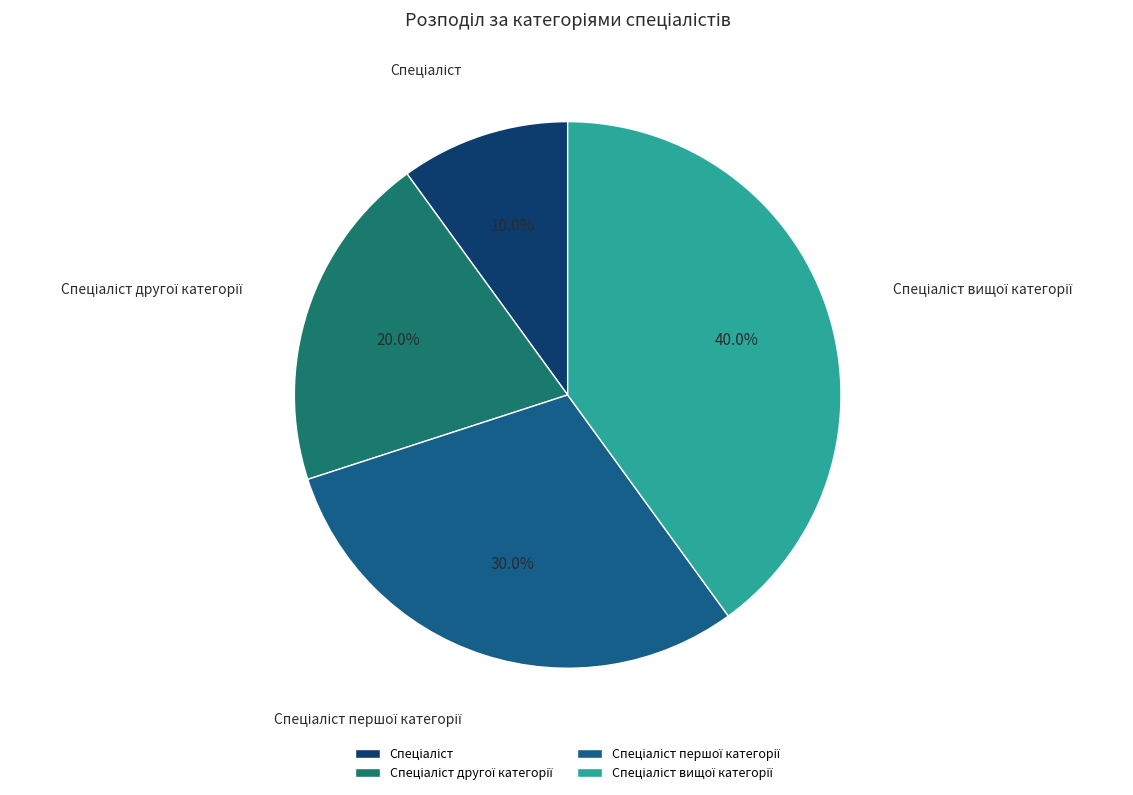

Is there a majority slice in this chart?

No